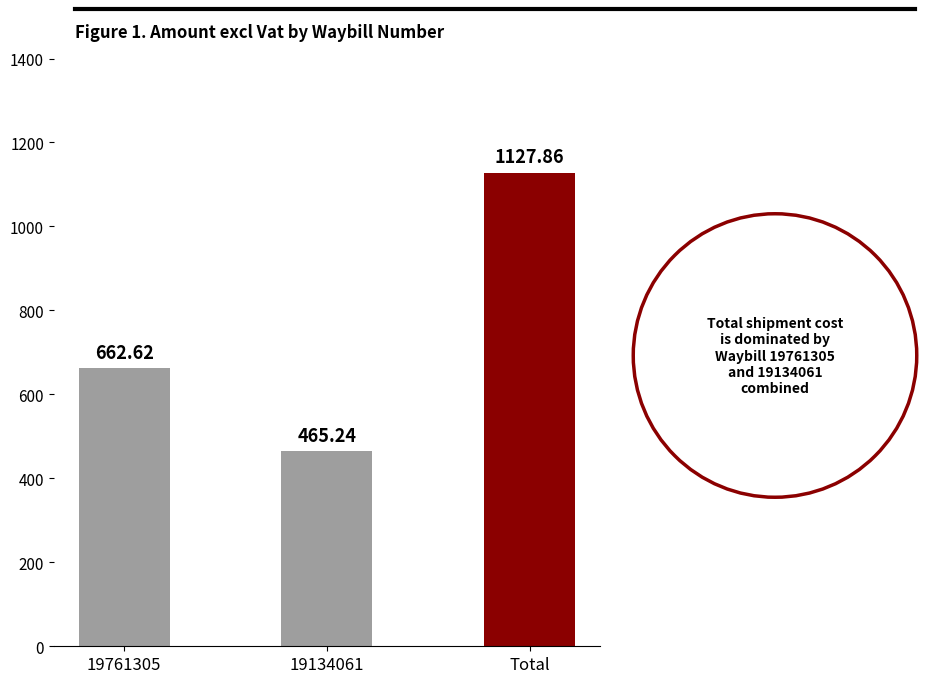

True or false: the data shows 620.9 at 19134061.

False